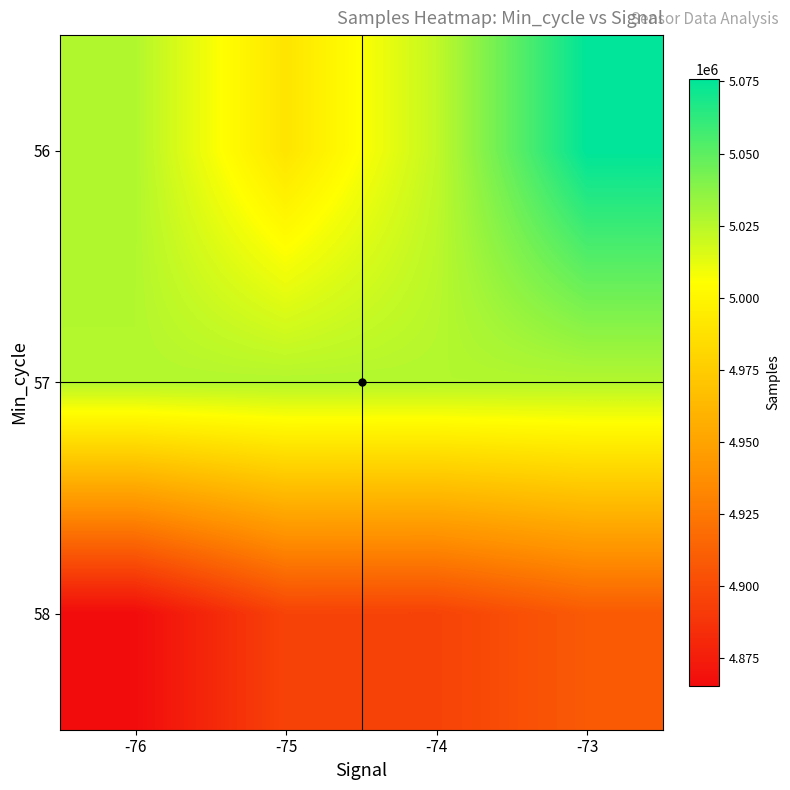

Reading left to right, what are all the values shown in this chart?

56: -76=5027023	-75=4989773	-74=5022393	-73=5075717
57: -76=5026301	-75=5026640	-74=5026450	-73=5026295
58: -76=4865605	-75=4895630	-74=4895422	-73=4908446